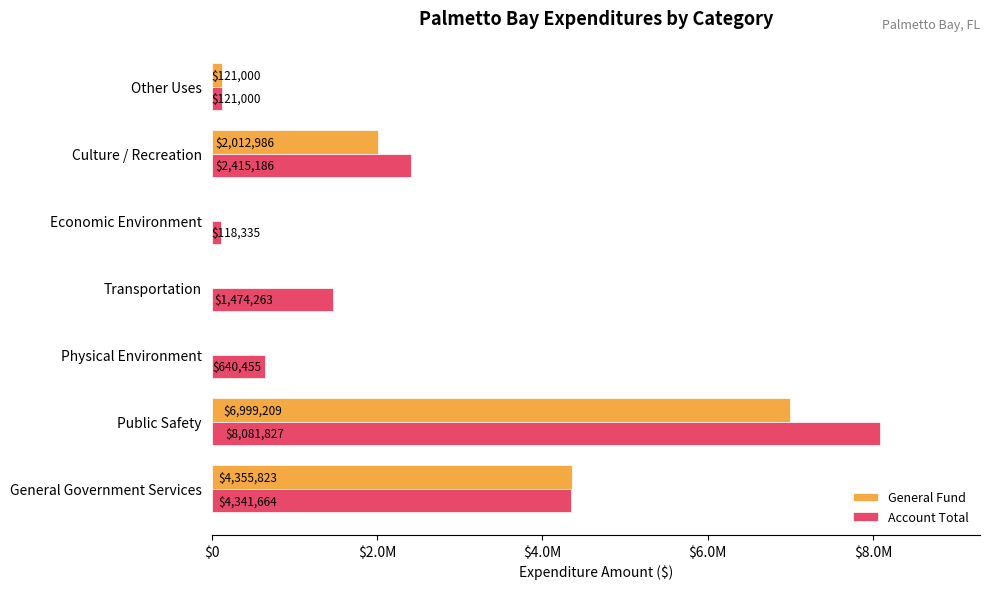

What are all the series names shown in the legend?

General Fund, Account Total